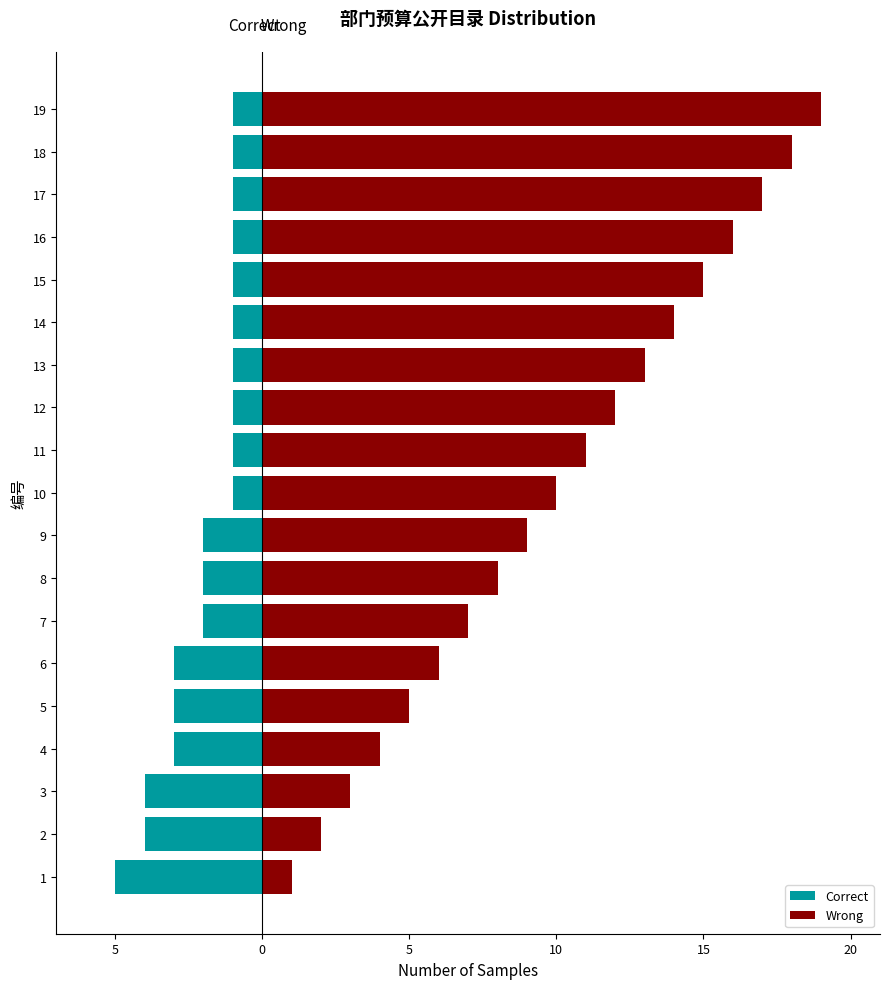

How many bars are there in each group?

2